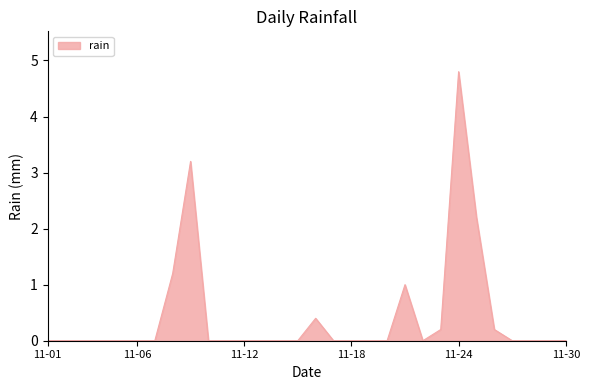

What is the difference between the maximum and minimum values?

4.8